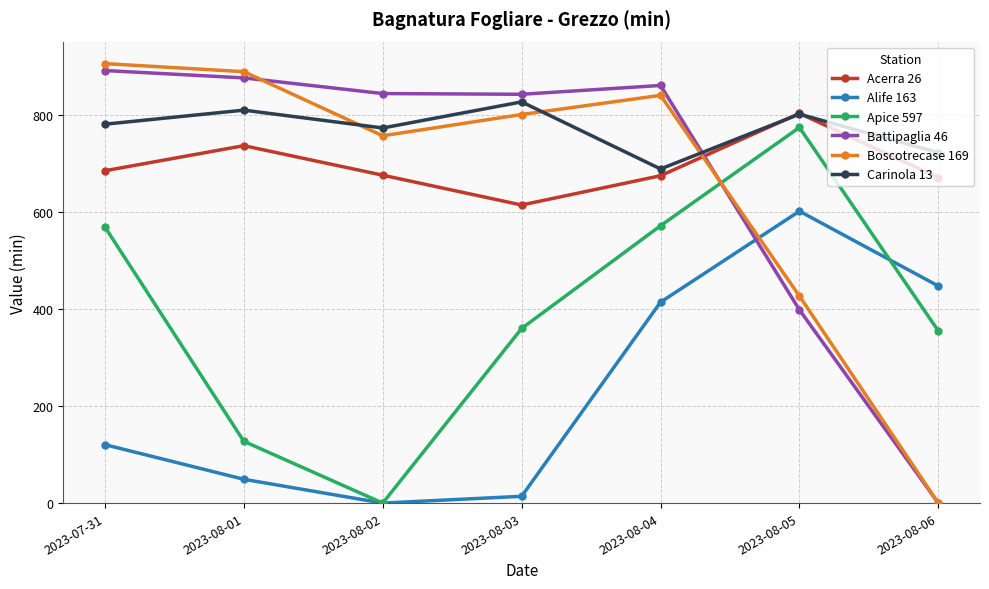

At which category does Alife 163 reach its first local peak?

2023-08-05